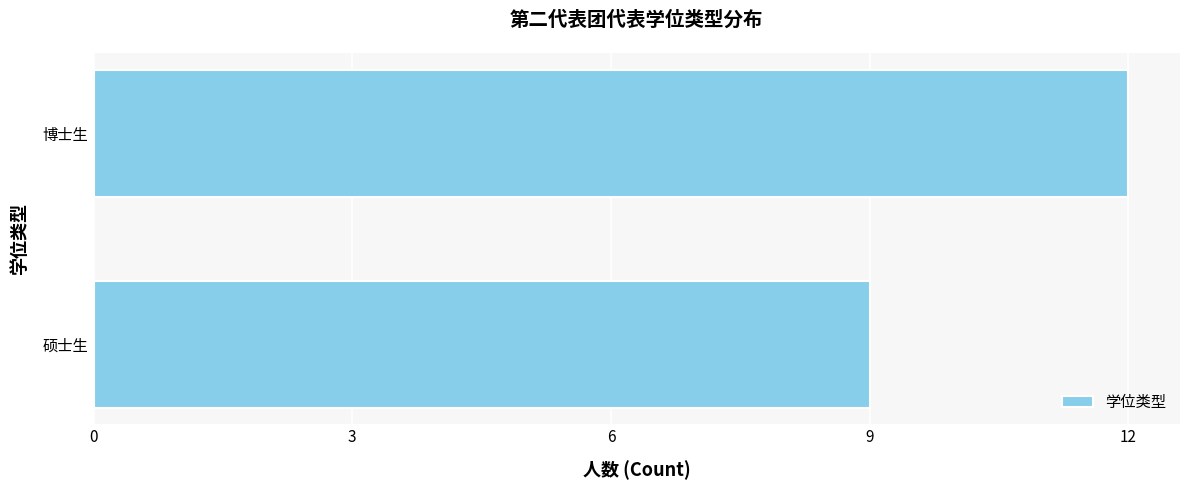

True or false: the data shows 16 at 硕士生.

False